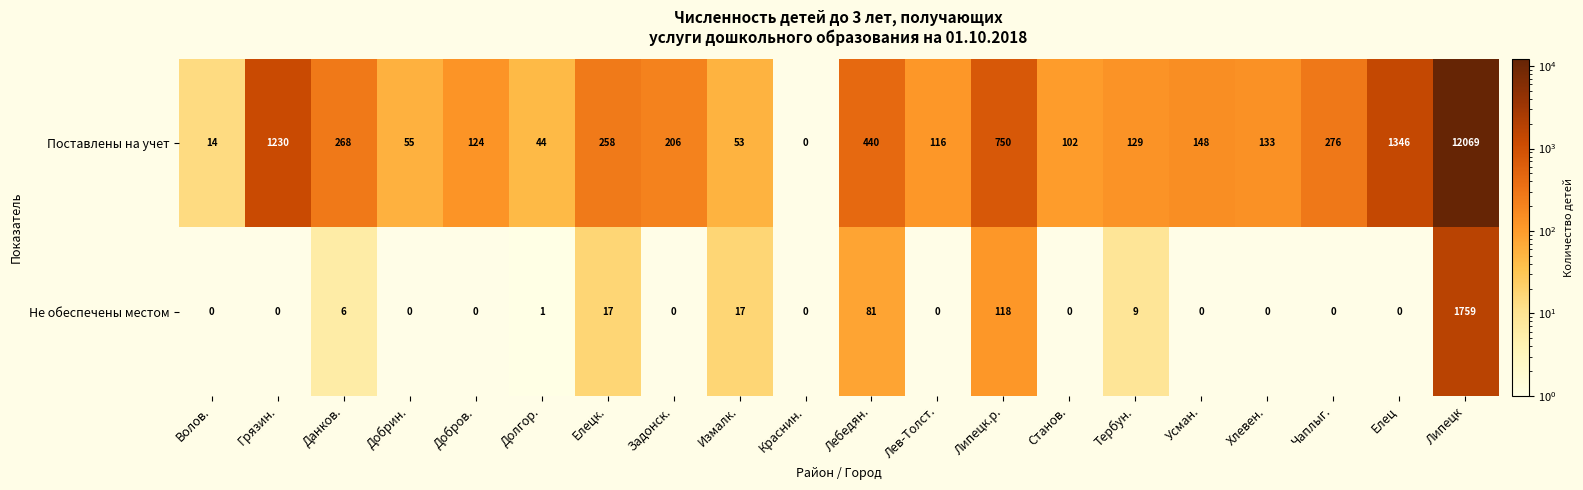

What is the difference between the maximum and minimum values in the Поставлены на учет series?

12069